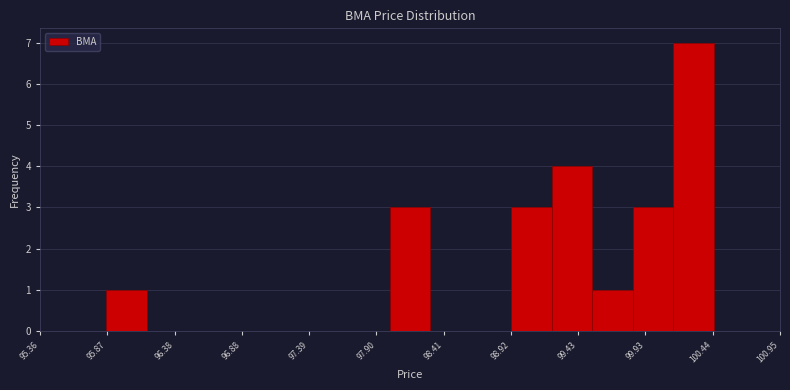

Around what value on the x-axis is the tallest bar? Give the approximate position of its centre, as read against the axis.

100.3